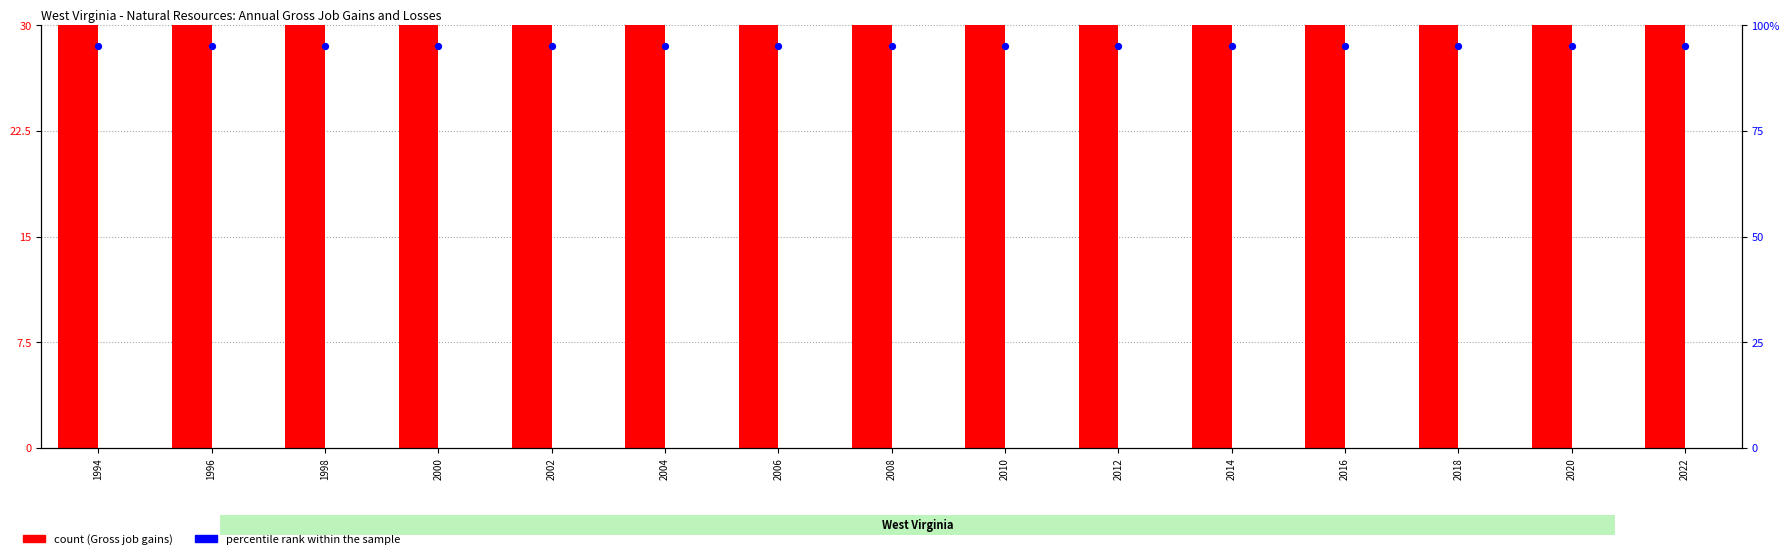

At which category is the sum across all series the highest?

1994